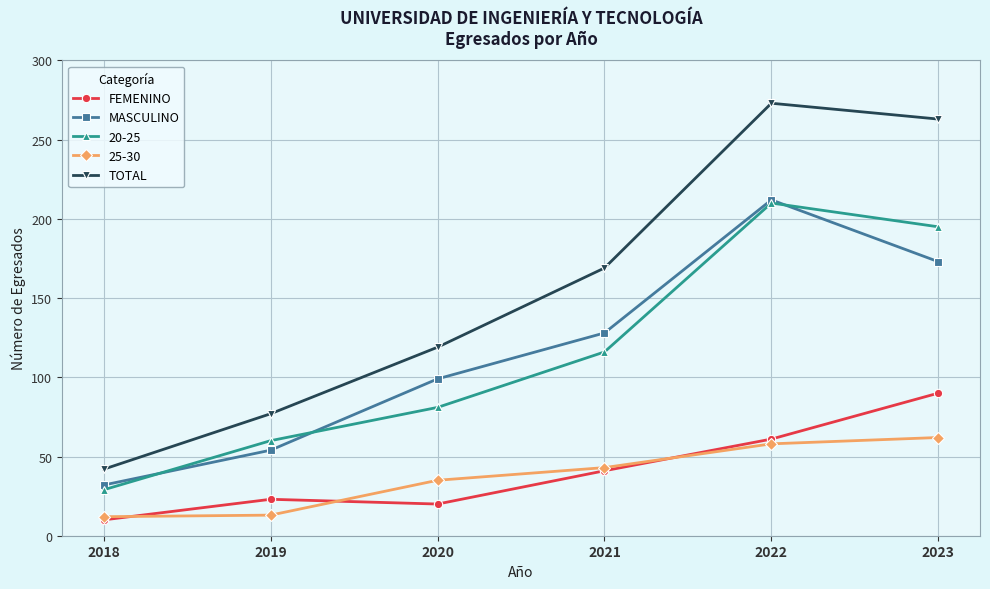

How many data points does each series have?

6